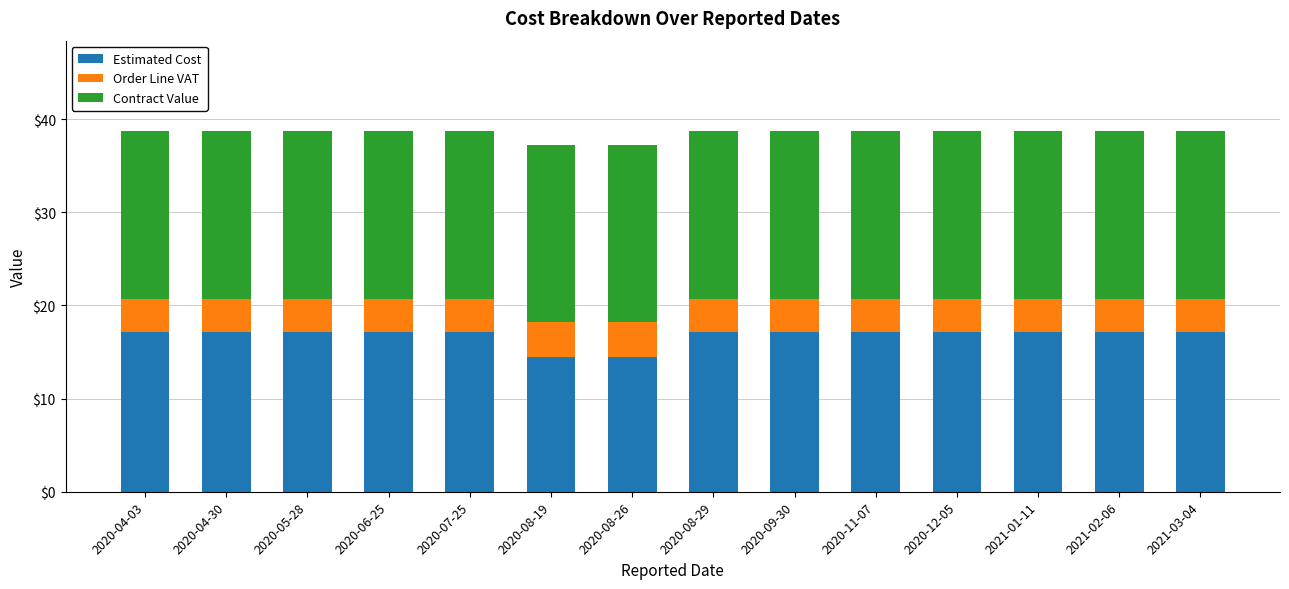

What is the difference between the maximum and minimum values in the Estimated Cost series?

2.7